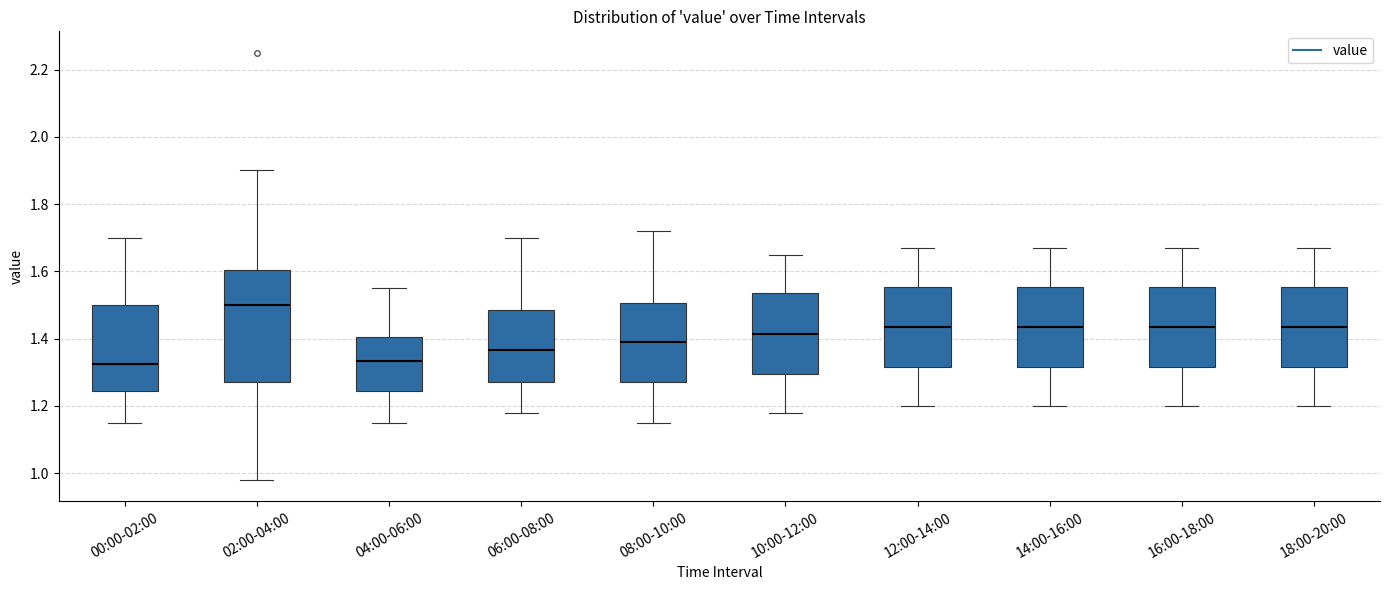

Which box is the tallest, from its lower edge to its upper edge?

02:00-04:00